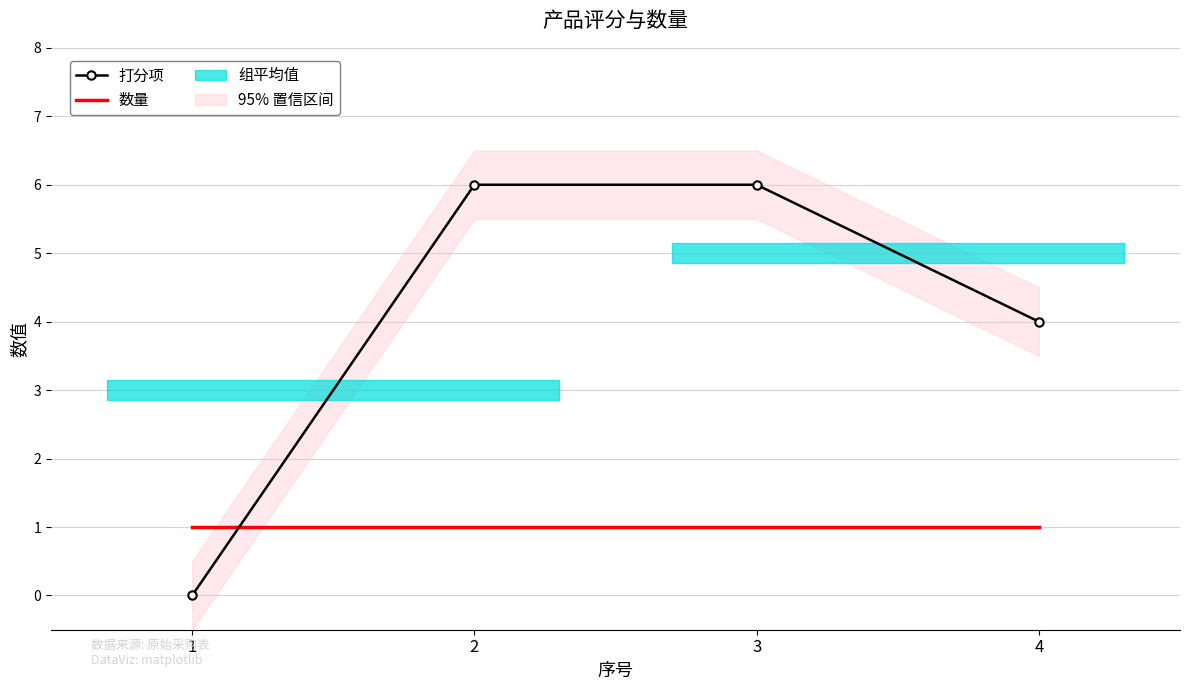

What is the difference between the 打分项 values at 3 and 4?

2